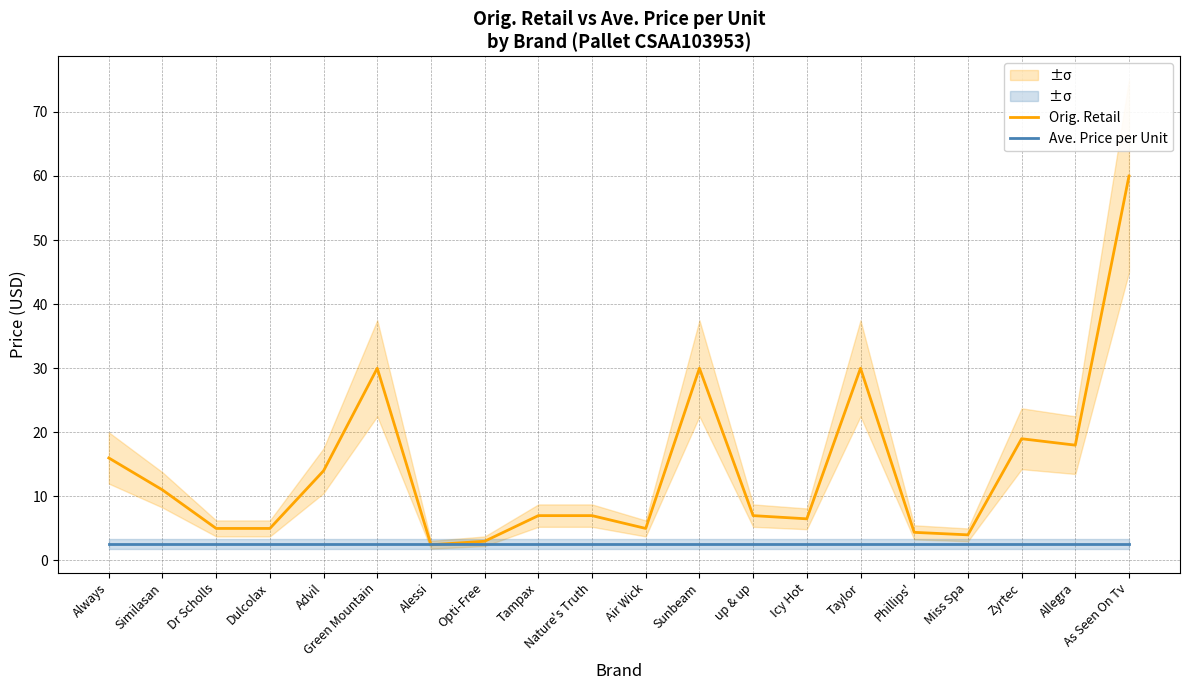

What is the sum of all Ave. Price per Unit values?

51.2